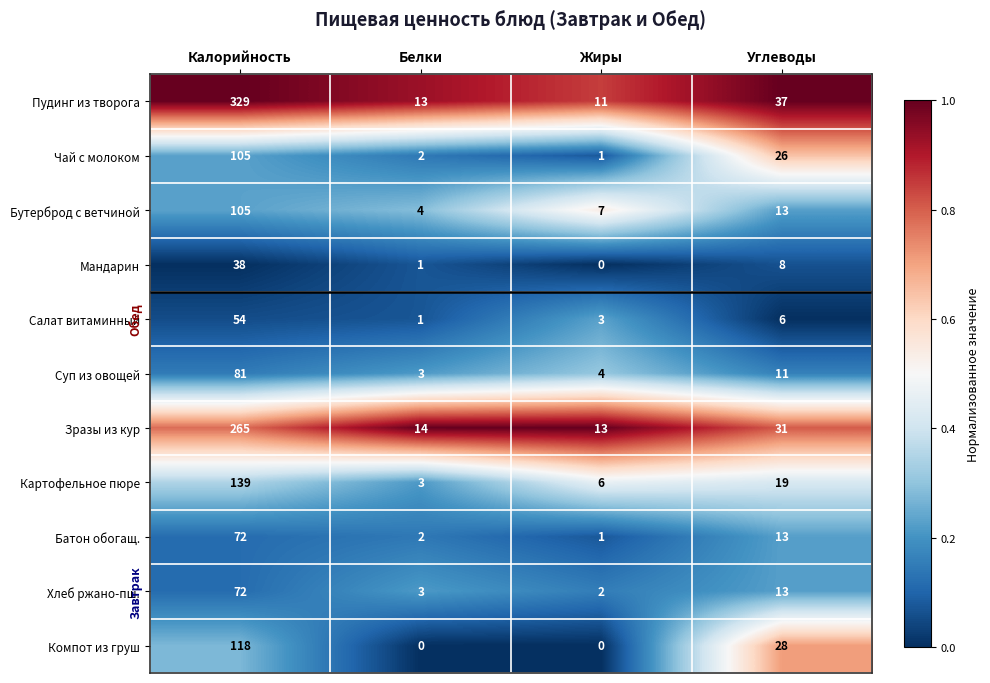

Which category has the lowest value in the Мандарин series?

Жиры